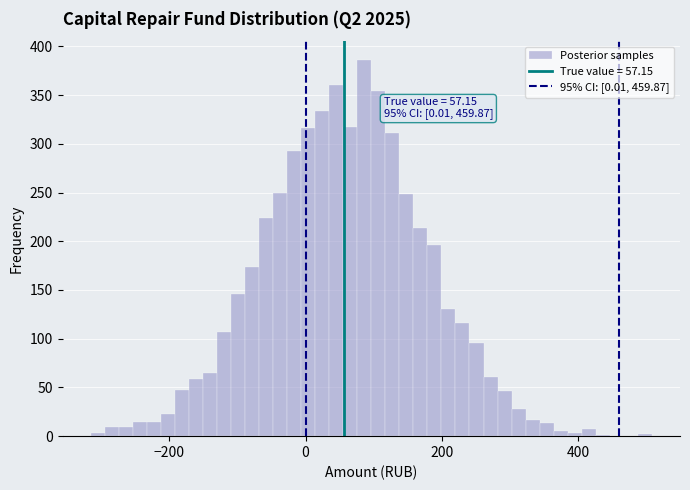

Read against the x-axis, roughly where is the centre of the tallest bar?

80